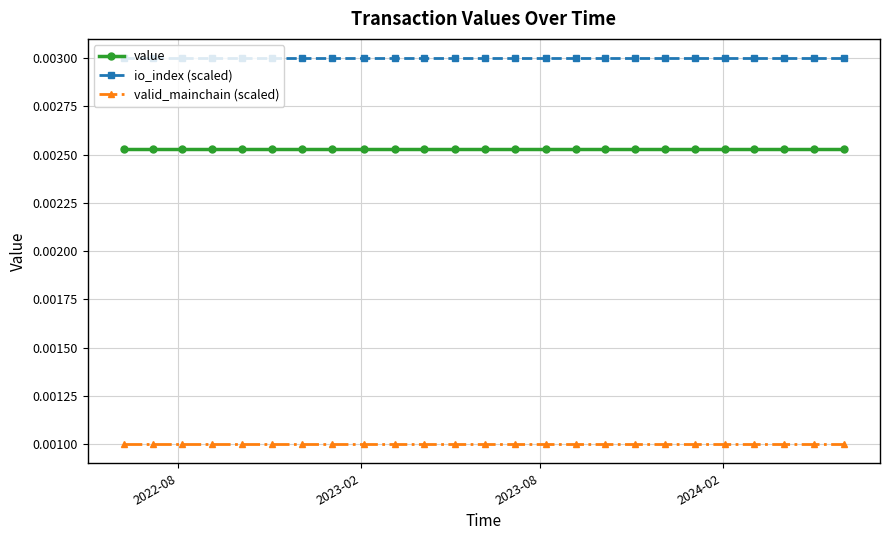

Is this an area chart (filled region under the line)?

No